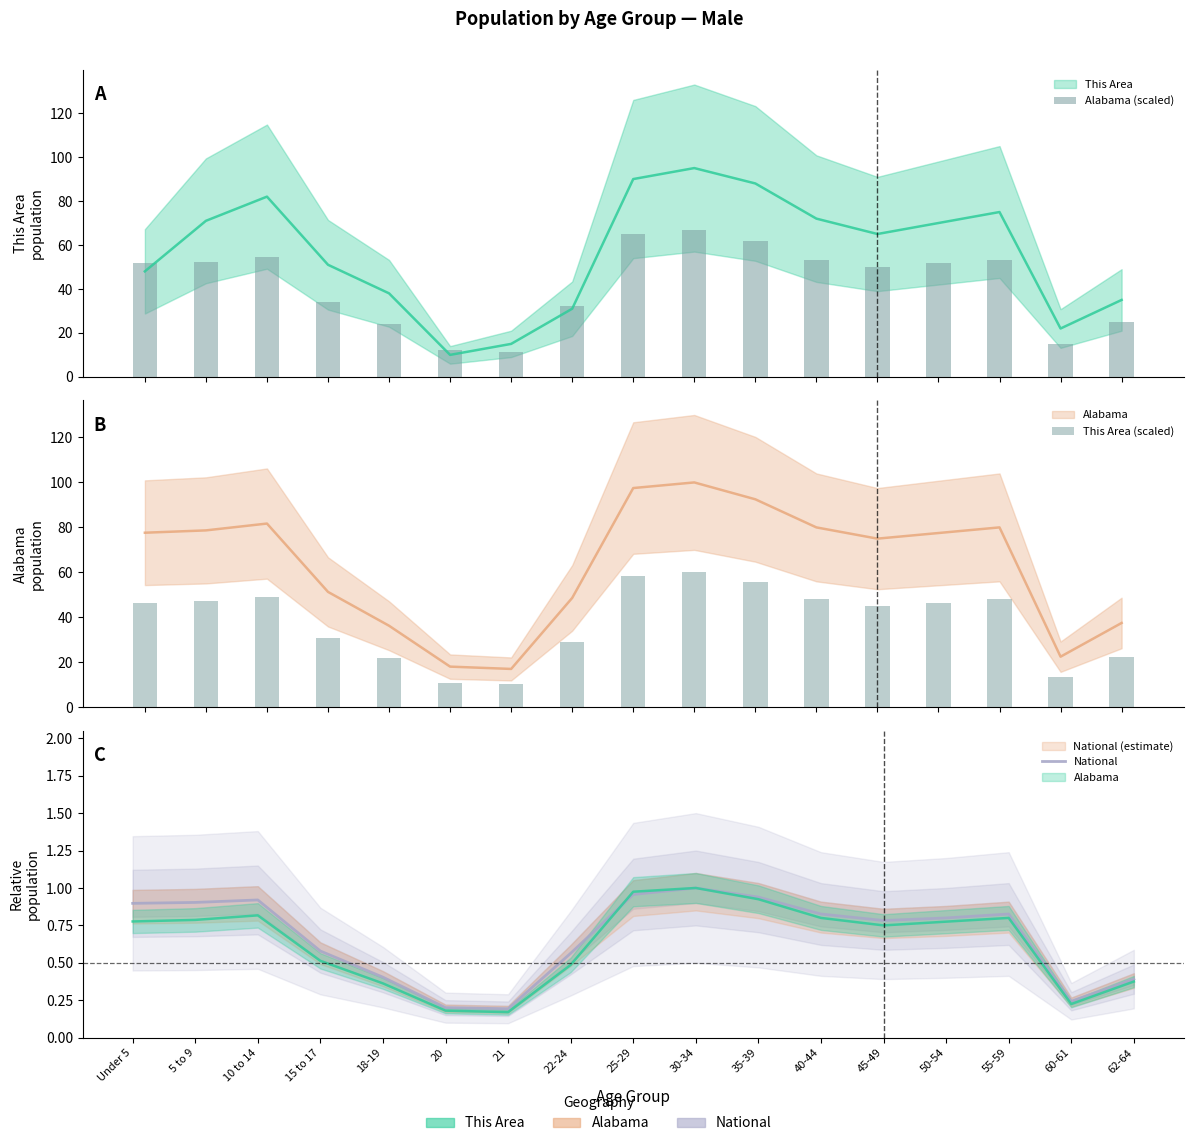

Which has a higher value, 21 or 45-49?

45-49